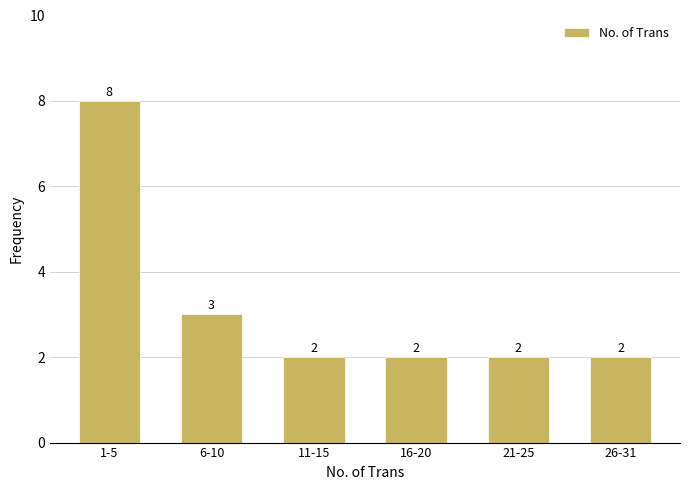

Is it true that the value at 1-5 is 8?

True